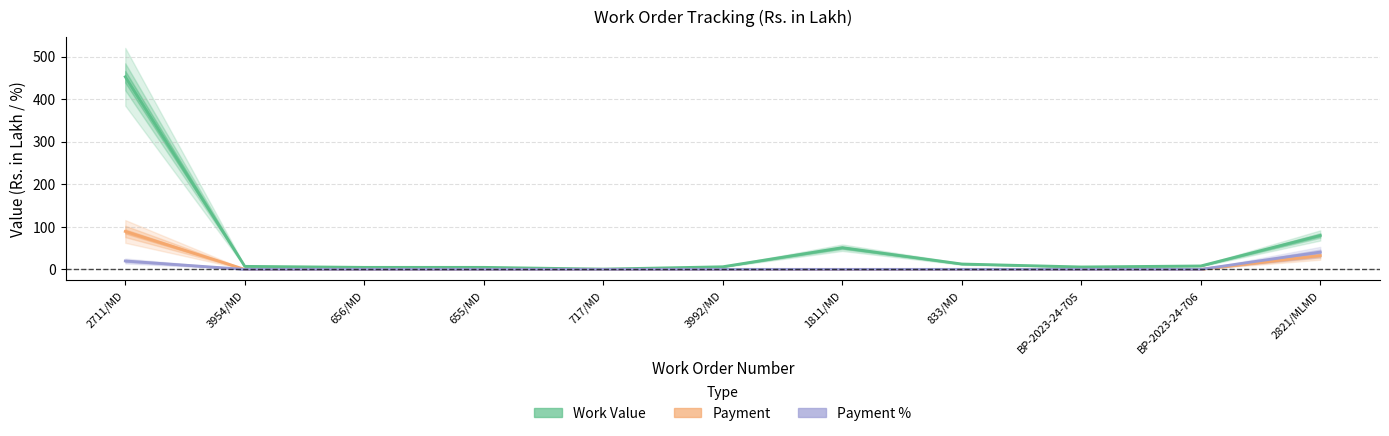

The value of Payment % at 3954/MD is 0.0. True or false?

True